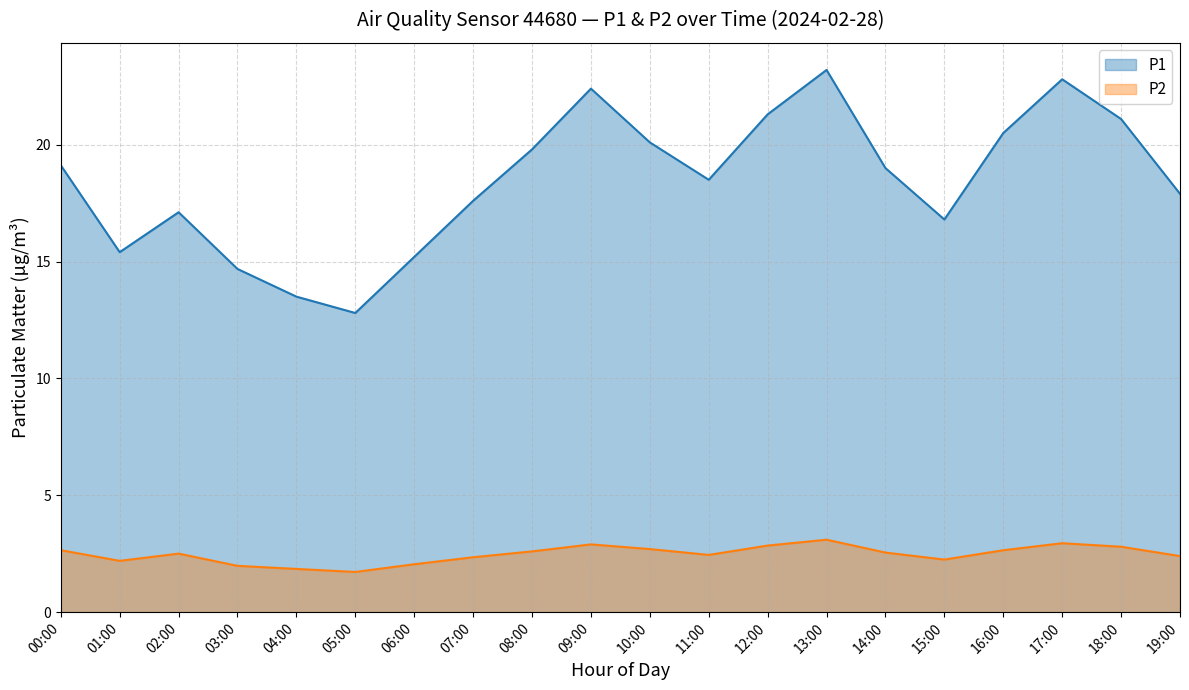

How many values in the P2 series are below 2?

2